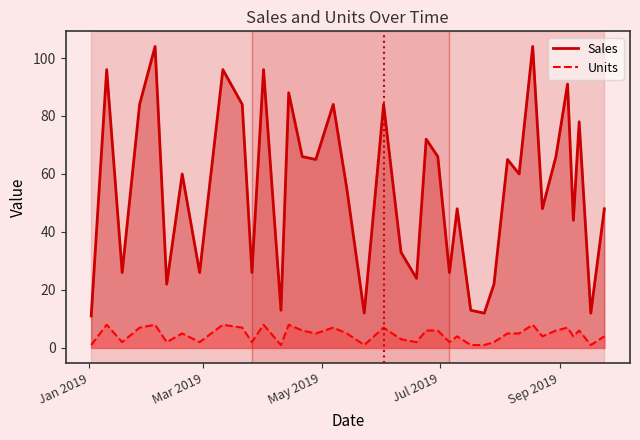

Is it true that Sales equals 27 at 2019-08-05?

False